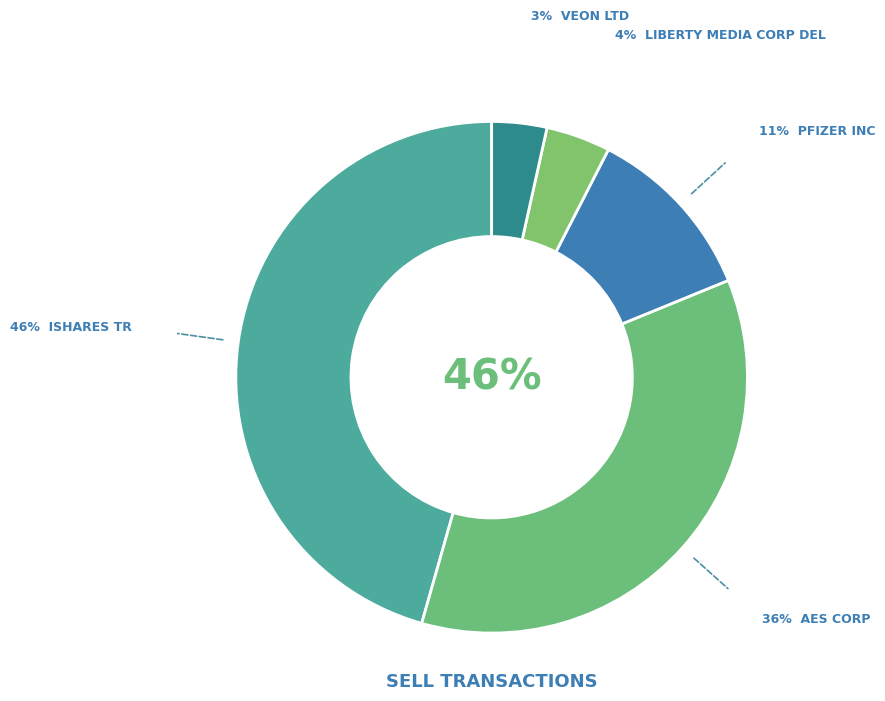

The VEON LTD slice represents 3% of the pie. True or false?

True